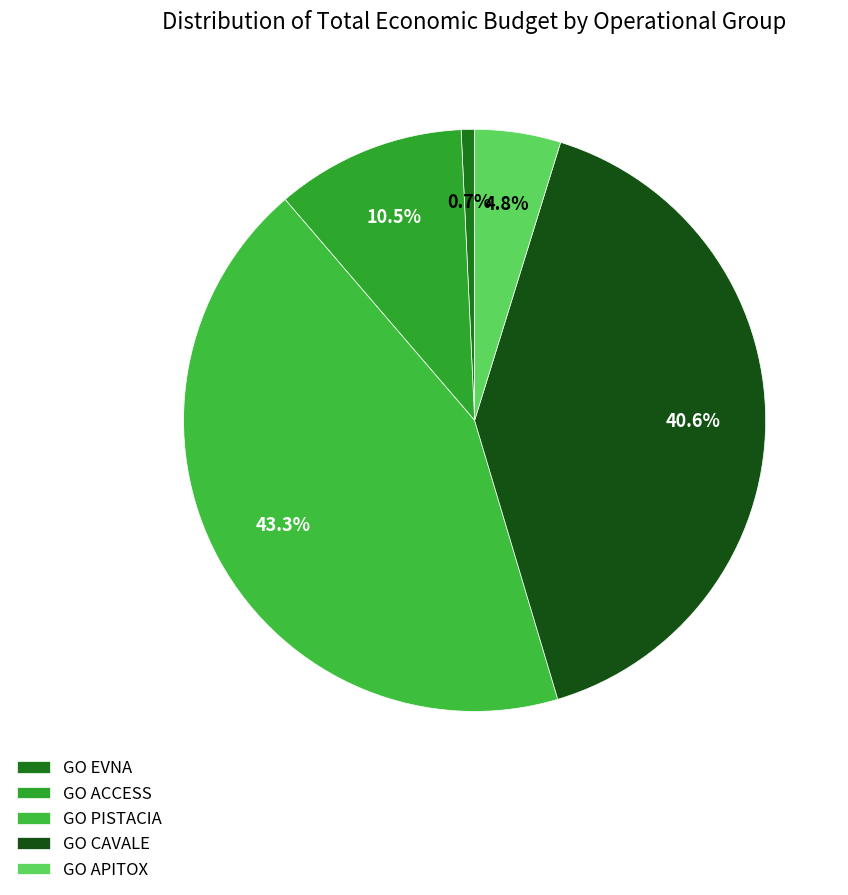

Rank the categories by value from highest to lowest.

GO PISTACIA, GO CAVALE, GO ACCESS, GO APITOX, GO EVNA